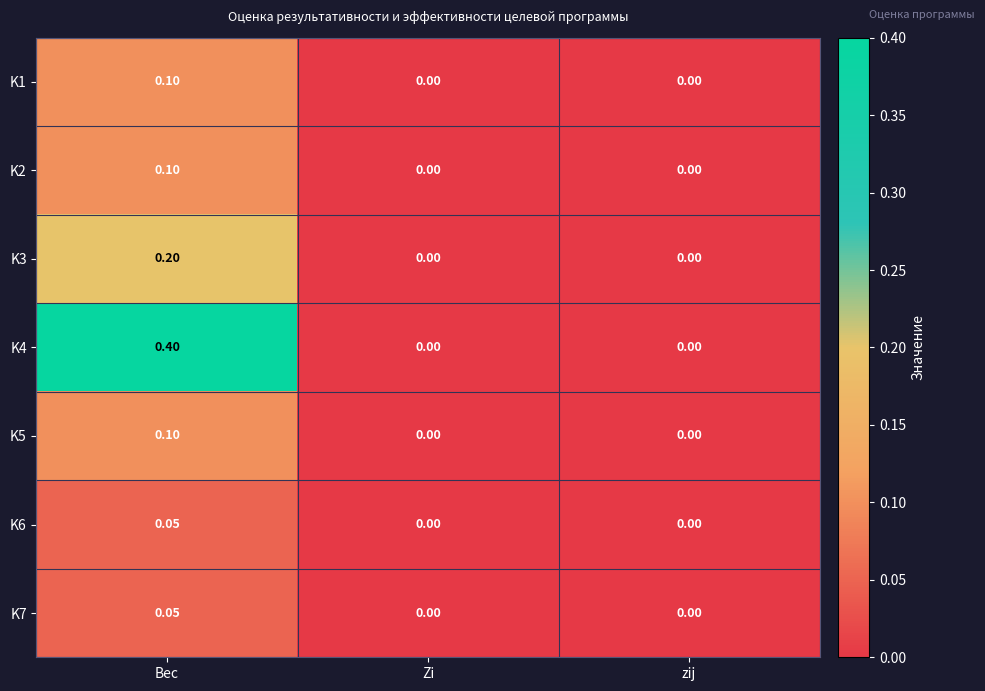

Which category has the highest value in the K4 series?

Вес